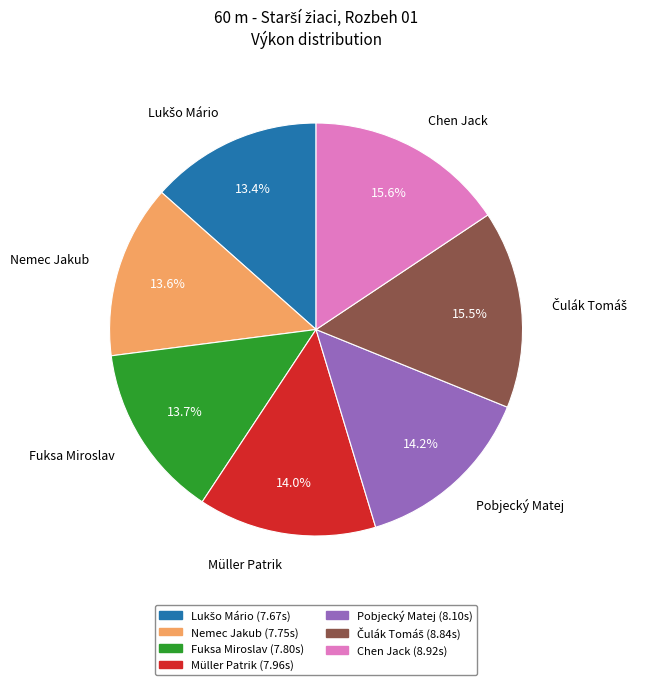

Does any single category account for the majority?

No